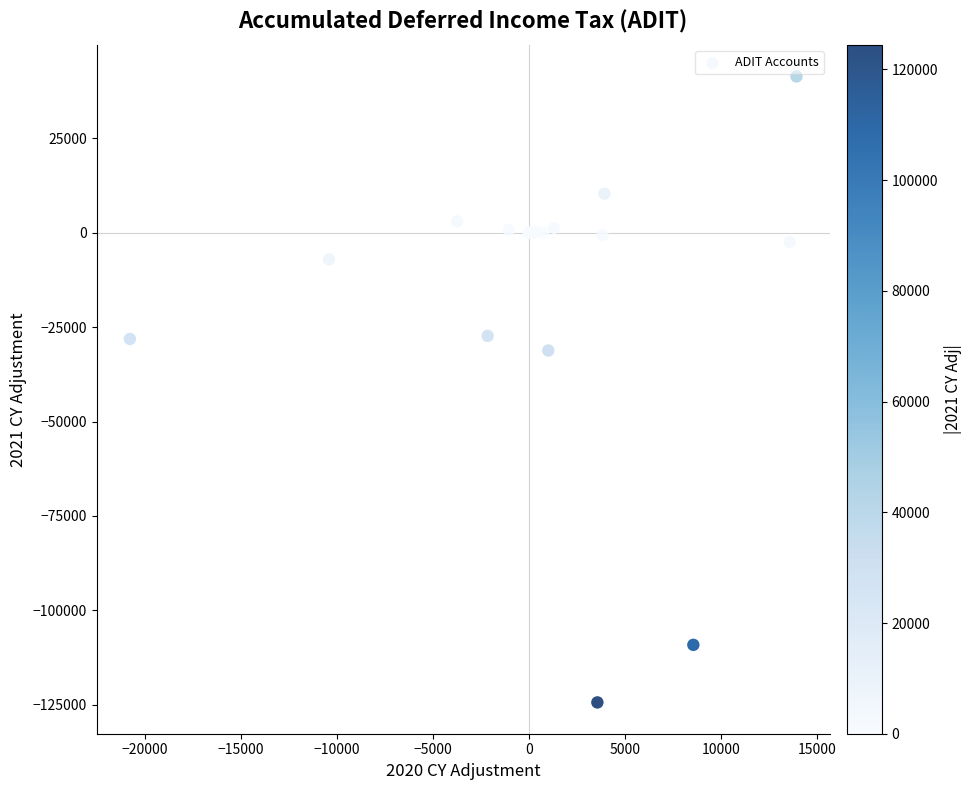

What Y value in the scatter plot is closest to -41484?

-31176